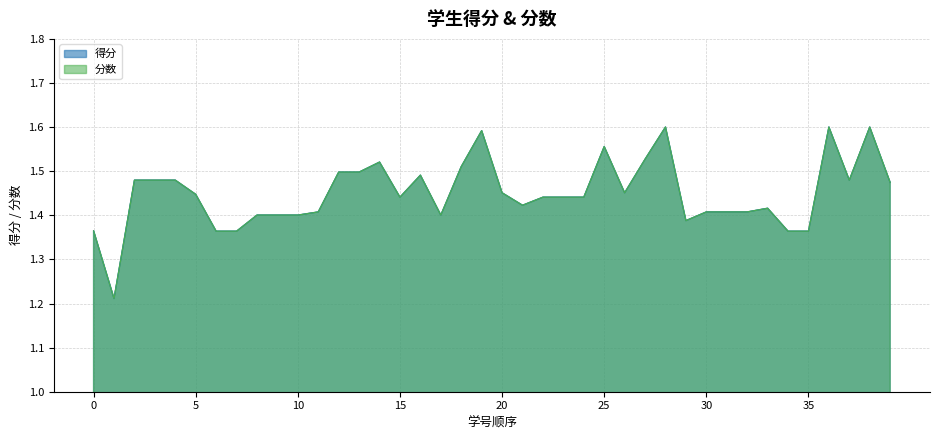

How many distinct data groups are displayed?

2